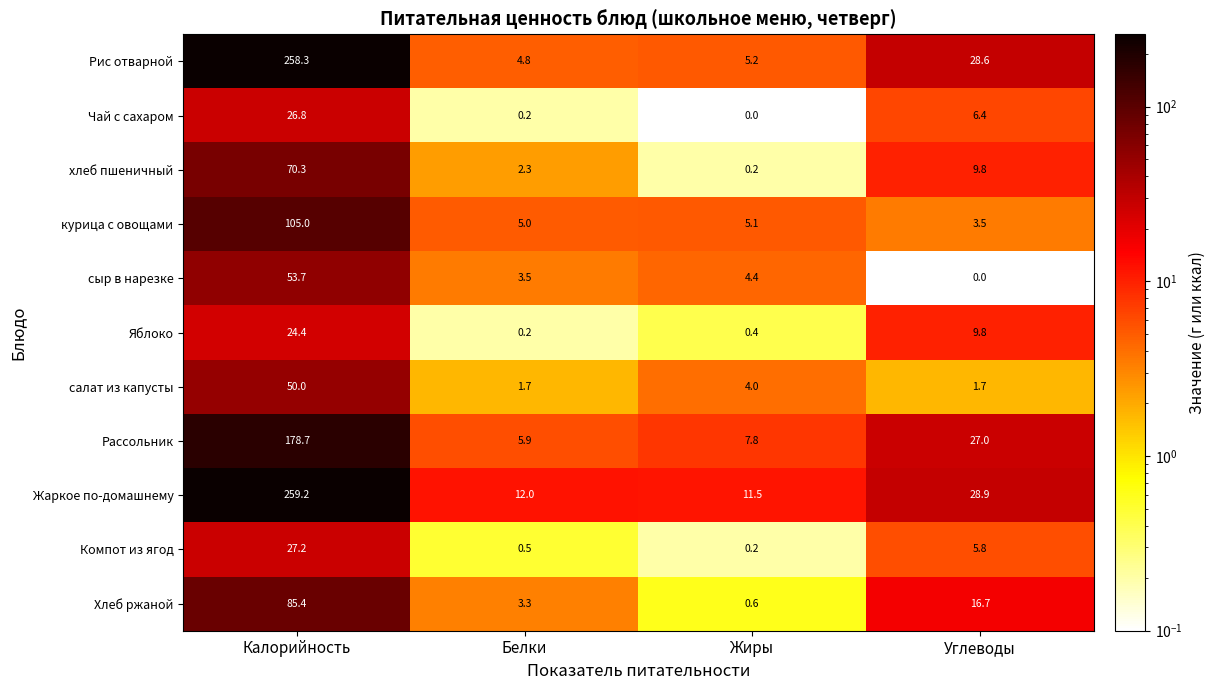

What is the difference between the maximum and minimum values in the Жаркое по-домашнему series?

247.7